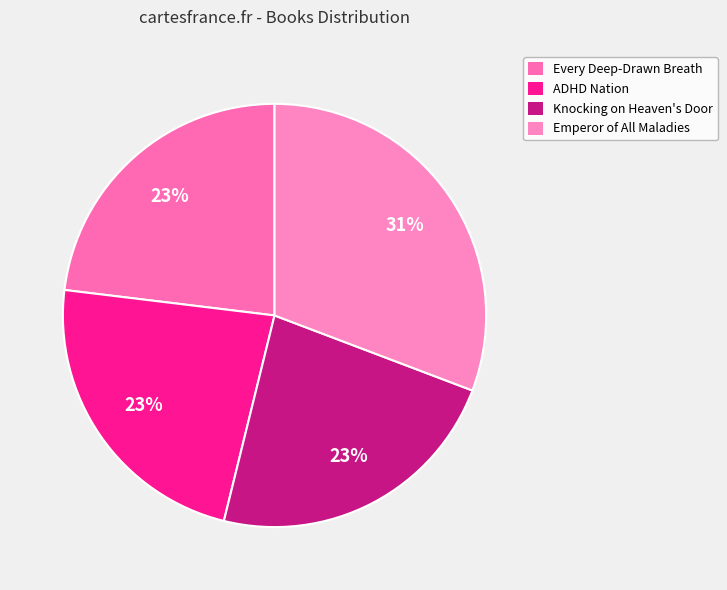

Approximately how many times larger is the value at Knocking on Heaven's Door compared to Emperor of All Maladies?

0.8